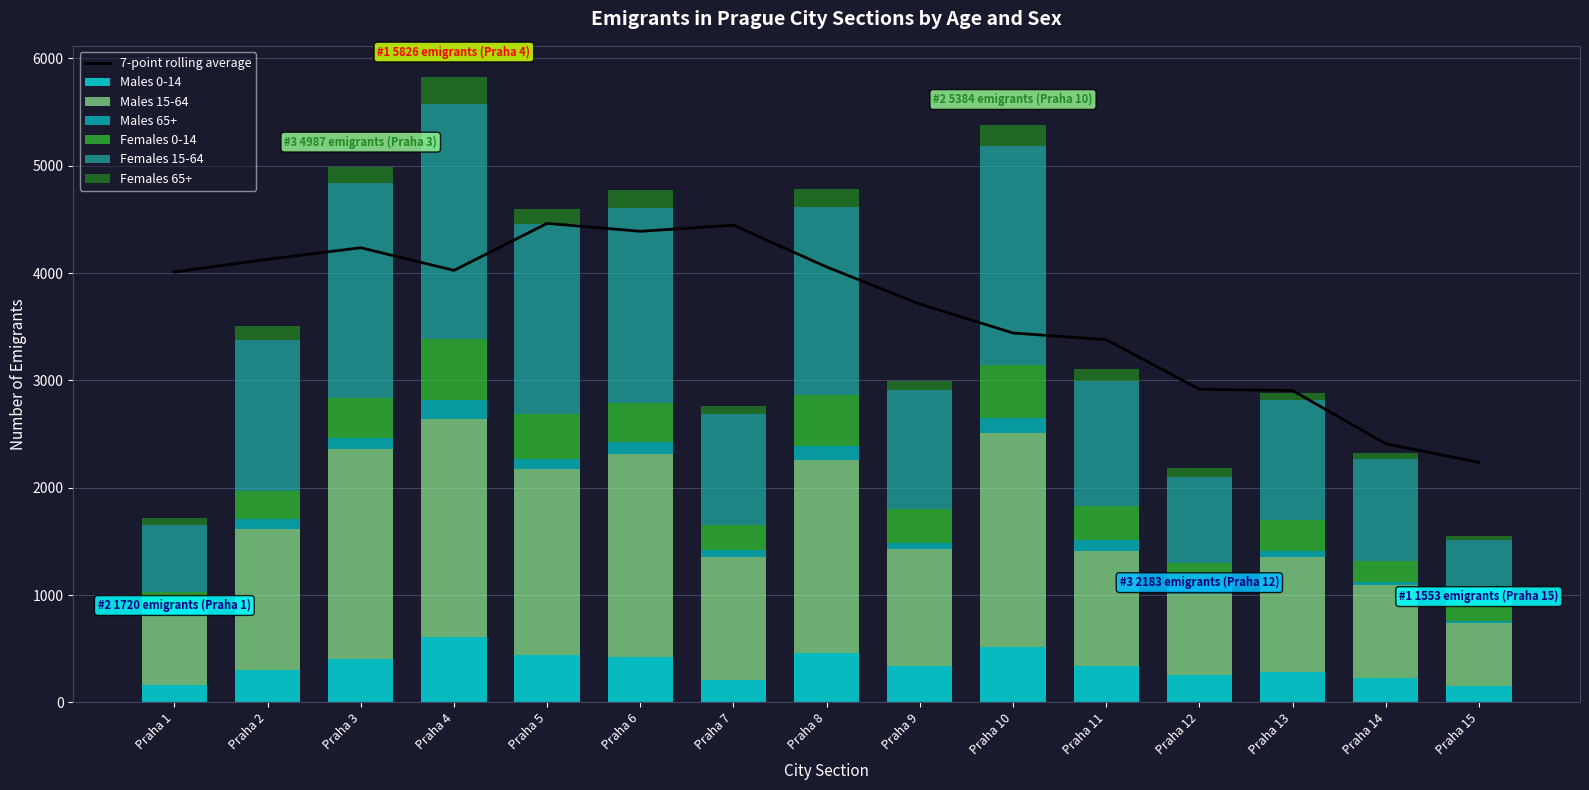

How many categories are shown in the chart?

15